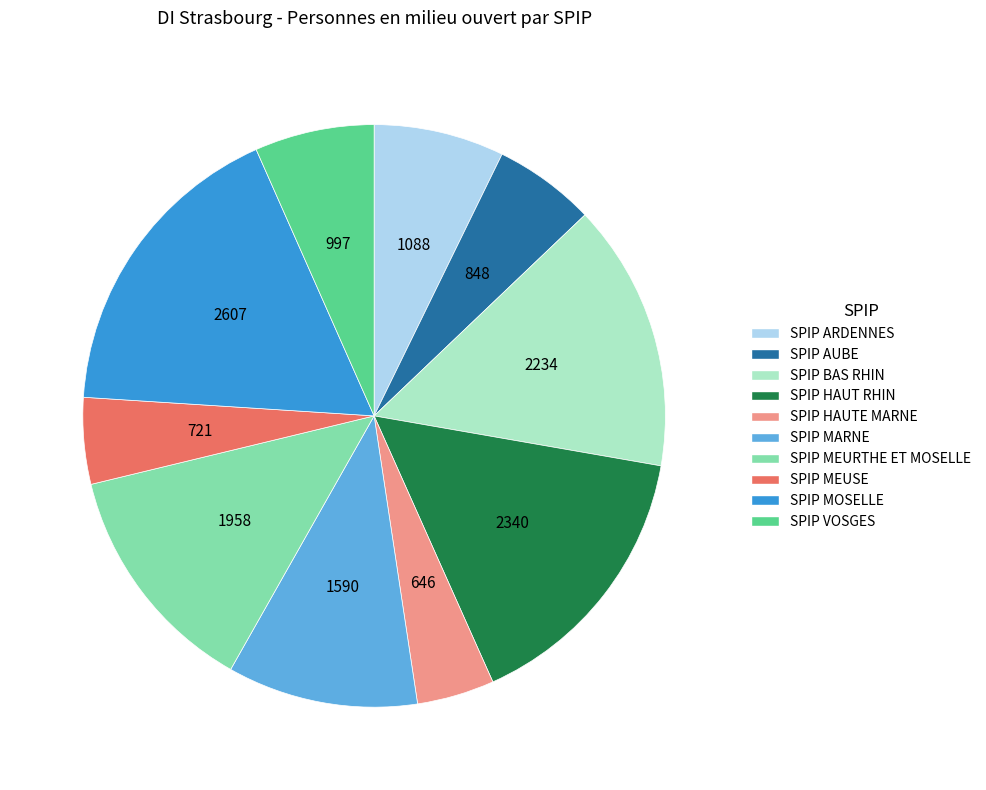

Is it true that SPIP MOSELLE is 17% of the pie?

True